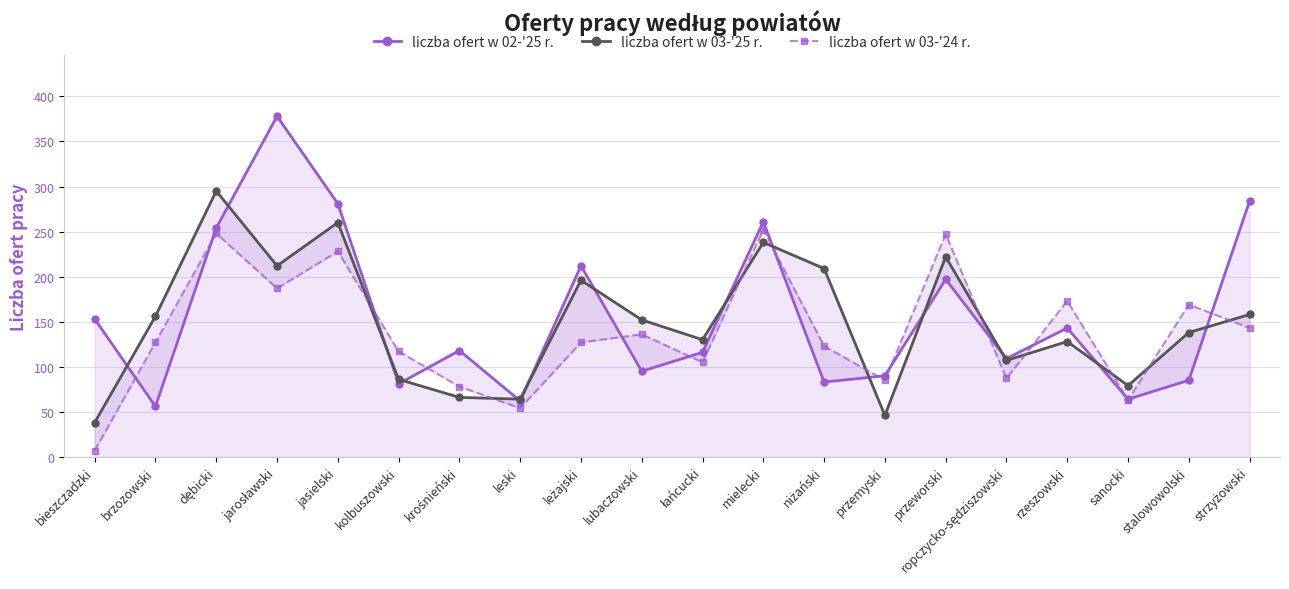

How many interior local valleys does the liczba ofert w 03-'25 r. series have?

6